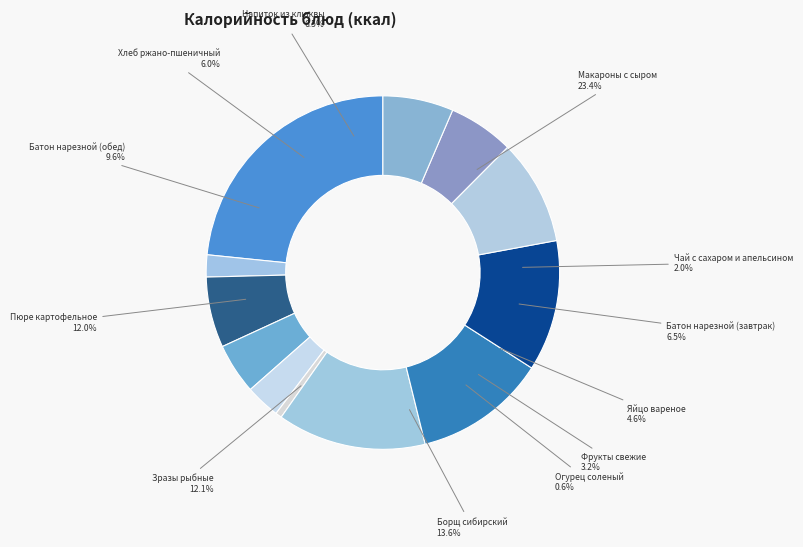

Count the number of slices in the pie.

12